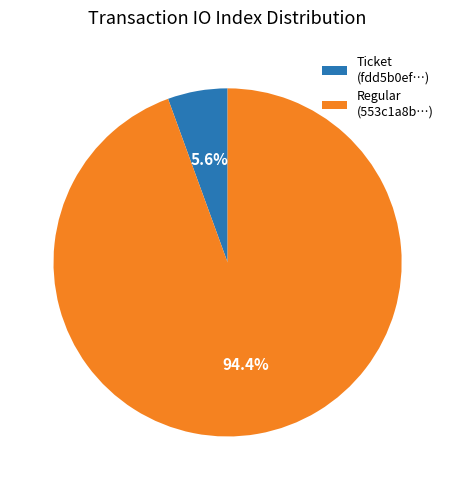

What is the smallest slice in the pie chart?

Ticket (fdd5b0ef…)